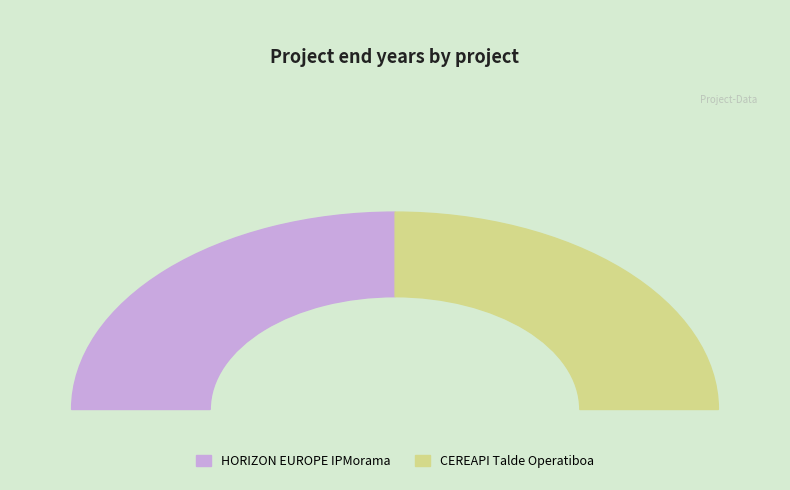

What is the change in value from HORIZON EUROPE IPMorama to CEREAPI Talde Operatiboa?

-1